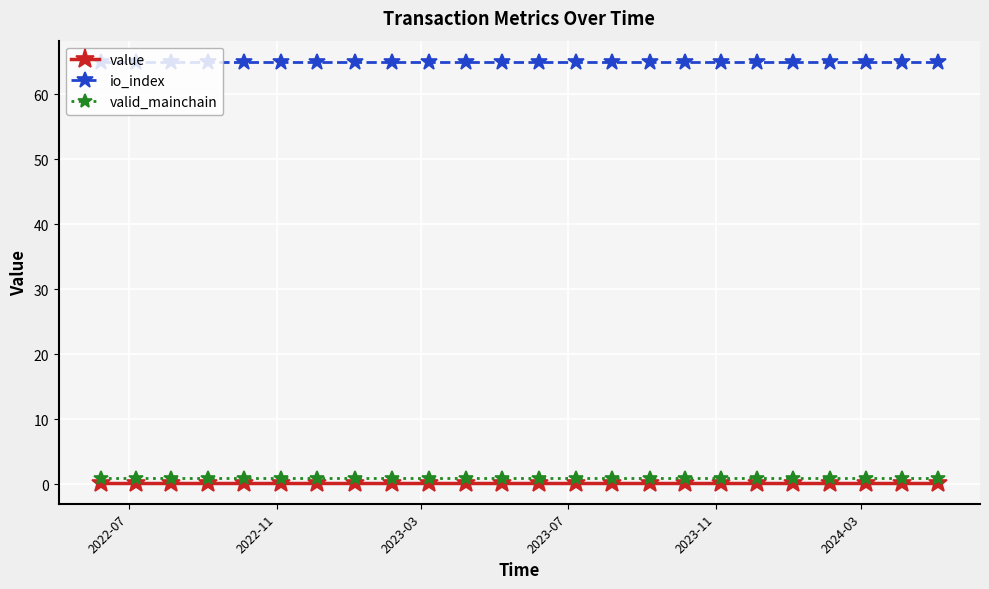

What is the lowest value of the valid_mainchain series?

1.0